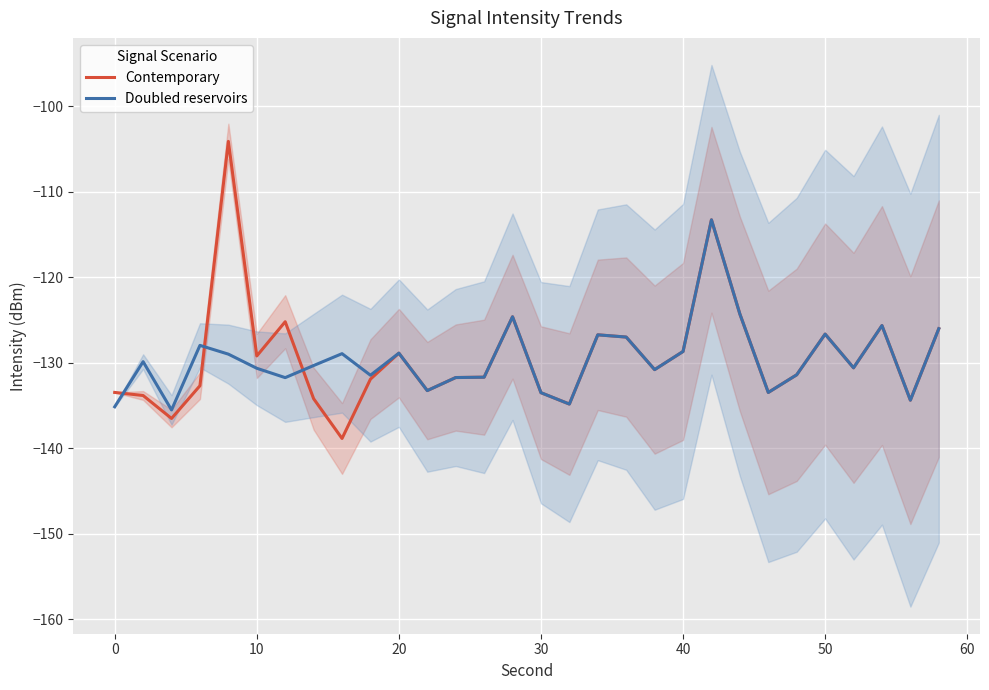

True or false: Contemporary and Doubled reservoirs cross at least once.

True